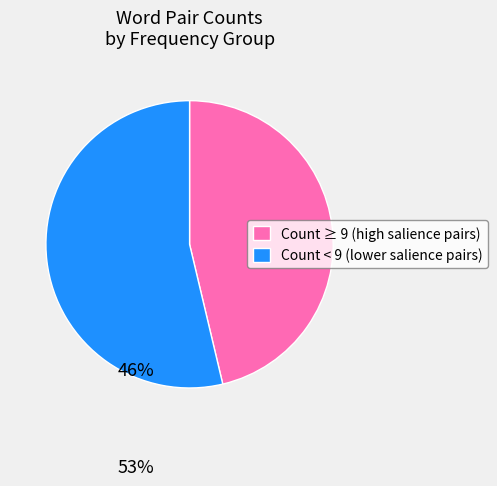

Which slice is the smallest?

Count ≥ 9 (high salience pairs)